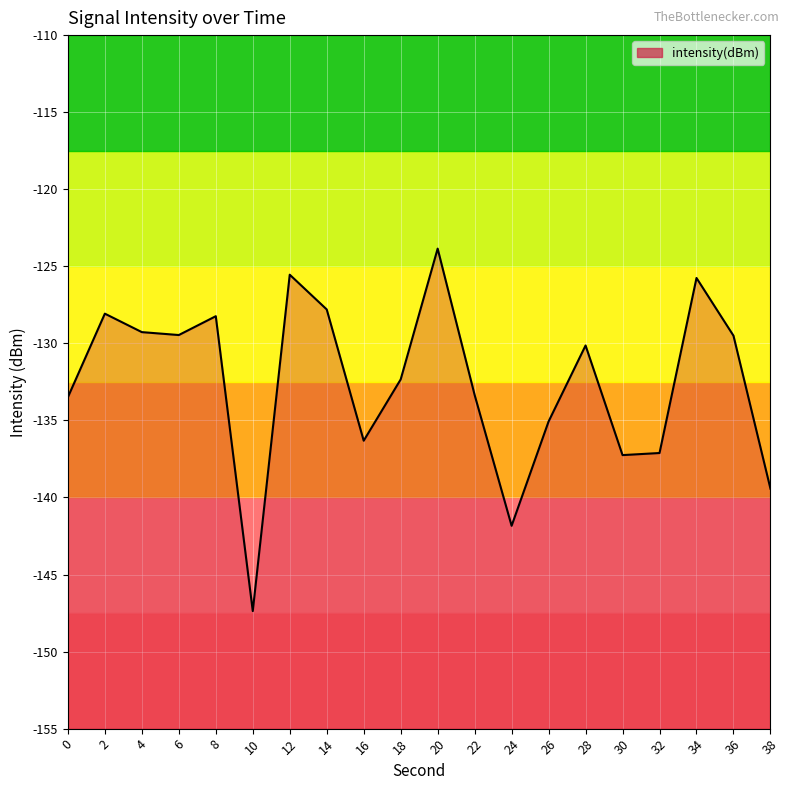

List the labels in order of value, smallest first.

10, 24, 38, 30, 32, 16, 26, 0, 22, 18, 28, 36, 6, 4, 8, 2, 14, 34, 12, 20